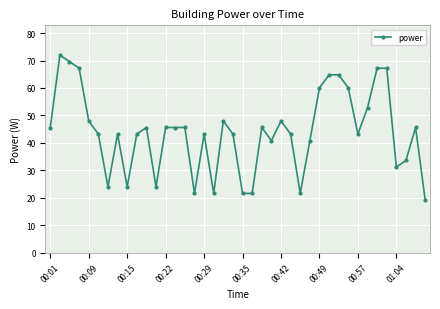

True or false: there are more than 0 points higher than both neighbors.

True